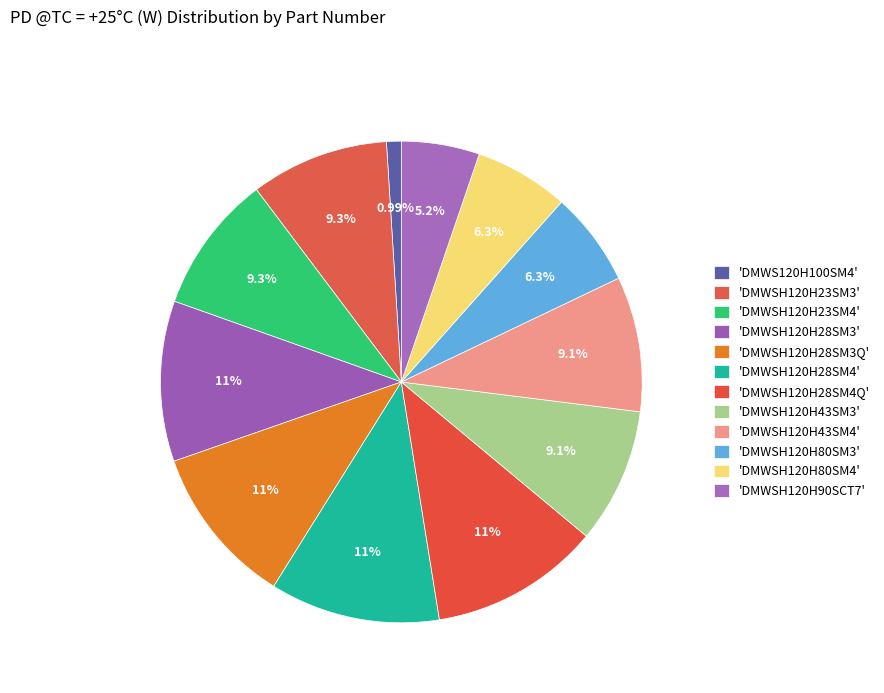

Count the number of slices in the pie.

12